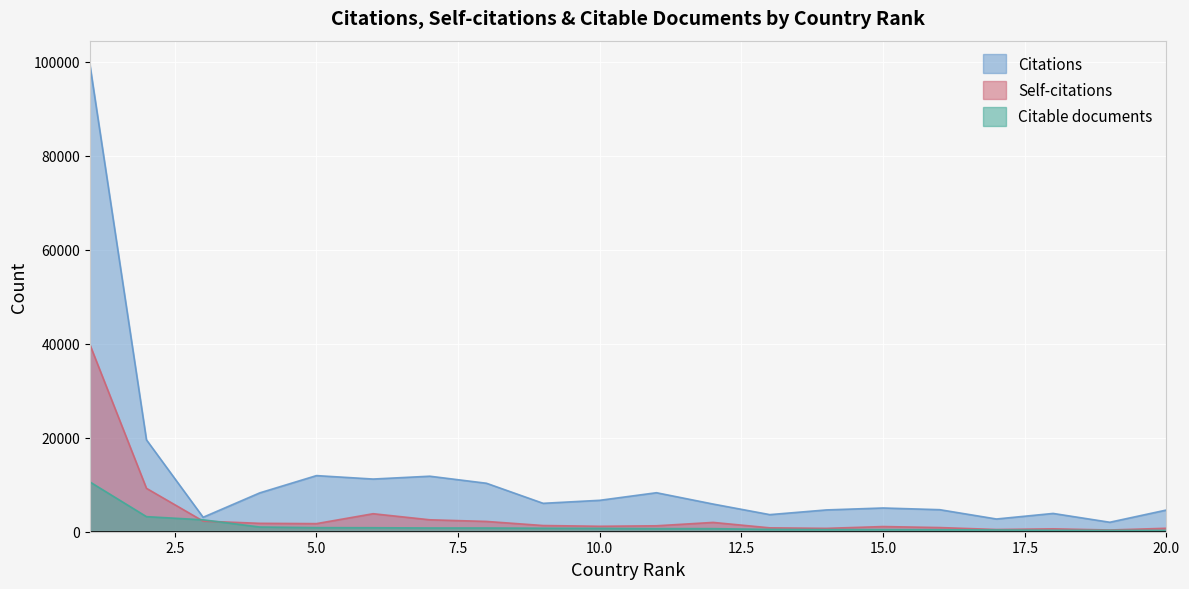

Which category has the lowest value in the Citations series?

19